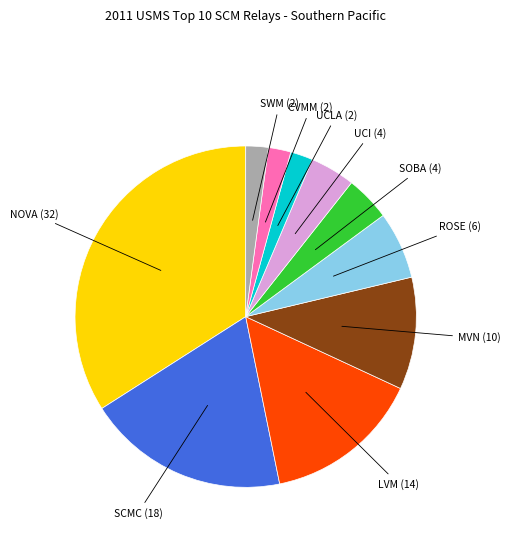

Does any single category account for the majority?

No